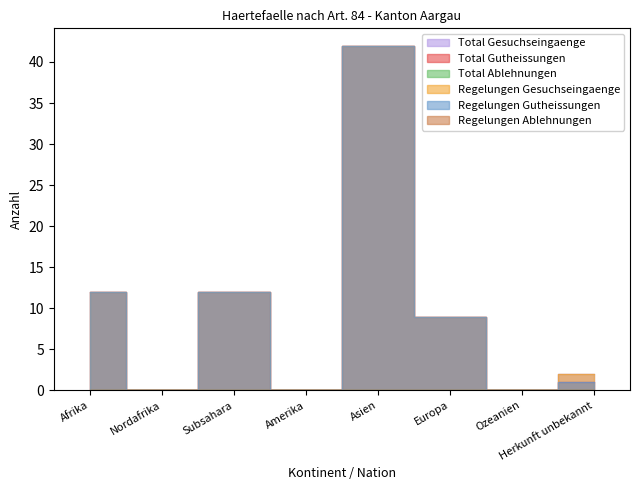

What value does the Regelungen Gutheissungen series have at Asien, to the nearest 10?

40